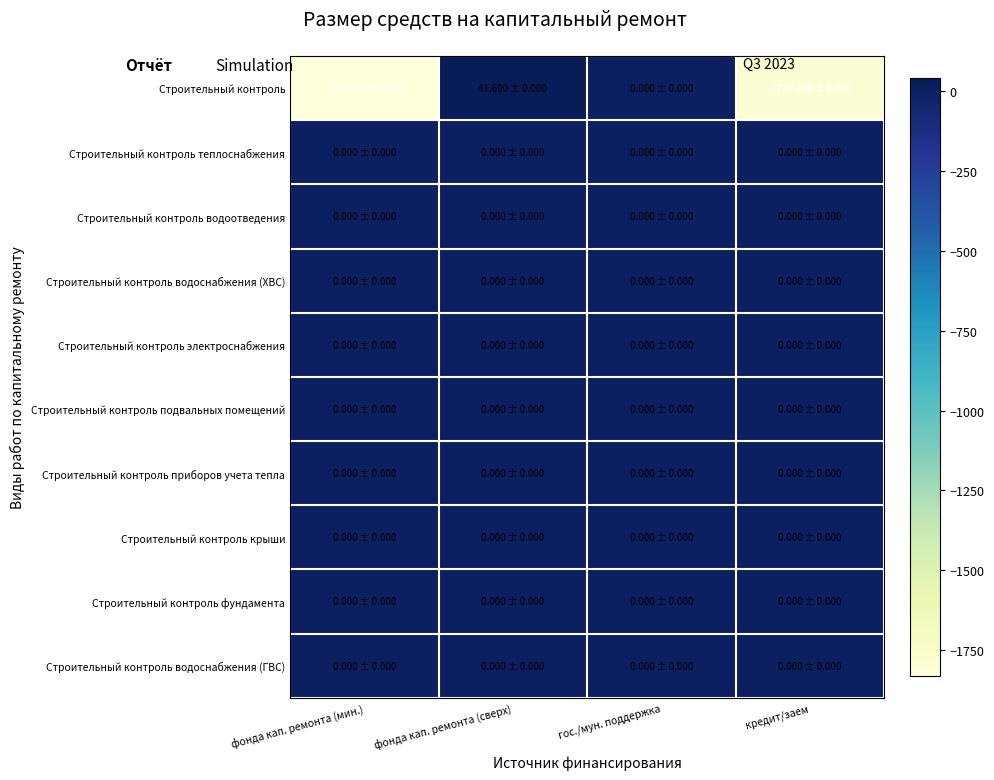

Reading left to right, list all the values displayed in this chart.

Строительный контроль: фонда кап. ремонта (мин.)=-1830.8	фонда кап. ремонта (сверх)=41.7	гос./мун. поддержка=0.0	кредит/заем=-1789.1
Строительный контроль теплоснабжения: фонда кап. ремонта (мин.)=0.0	фонда кап. ремонта (сверх)=0.0	гос./мун. поддержка=0.0	кредит/заем=0.0
Строительный контроль водоотведения: фонда кап. ремонта (мин.)=0.0	фонда кап. ремонта (сверх)=0.0	гос./мун. поддержка=0.0	кредит/заем=0.0
Строительный контроль водоснабжения (ХВС): фонда кап. ремонта (мин.)=0.0	фонда кап. ремонта (сверх)=0.0	гос./мун. поддержка=0.0	кредит/заем=0.0
Строительный контроль электроснабжения: фонда кап. ремонта (мин.)=0.0	фонда кап. ремонта (сверх)=0.0	гос./мун. поддержка=0.0	кредит/заем=0.0
Строительный контроль подвальных помещений: фонда кап. ремонта (мин.)=0.0	фонда кап. ремонта (сверх)=0.0	гос./мун. поддержка=0.0	кредит/заем=0.0
Строительный контроль приборов учета тепла: фонда кап. ремонта (мин.)=0.0	фонда кап. ремонта (сверх)=0.0	гос./мун. поддержка=0.0	кредит/заем=0.0
Строительный контроль крыши: фонда кап. ремонта (мин.)=0.0	фонда кап. ремонта (сверх)=0.0	гос./мун. поддержка=0.0	кредит/заем=0.0
Строительный контроль фундамента: фонда кап. ремонта (мин.)=0.0	фонда кап. ремонта (сверх)=0.0	гос./мун. поддержка=0.0	кредит/заем=0.0
Строительный контроль водоснабжения (ГВС): фонда кап. ремонта (мин.)=0.0	фонда кап. ремонта (сверх)=0.0	гос./мун. поддержка=0.0	кредит/заем=0.0